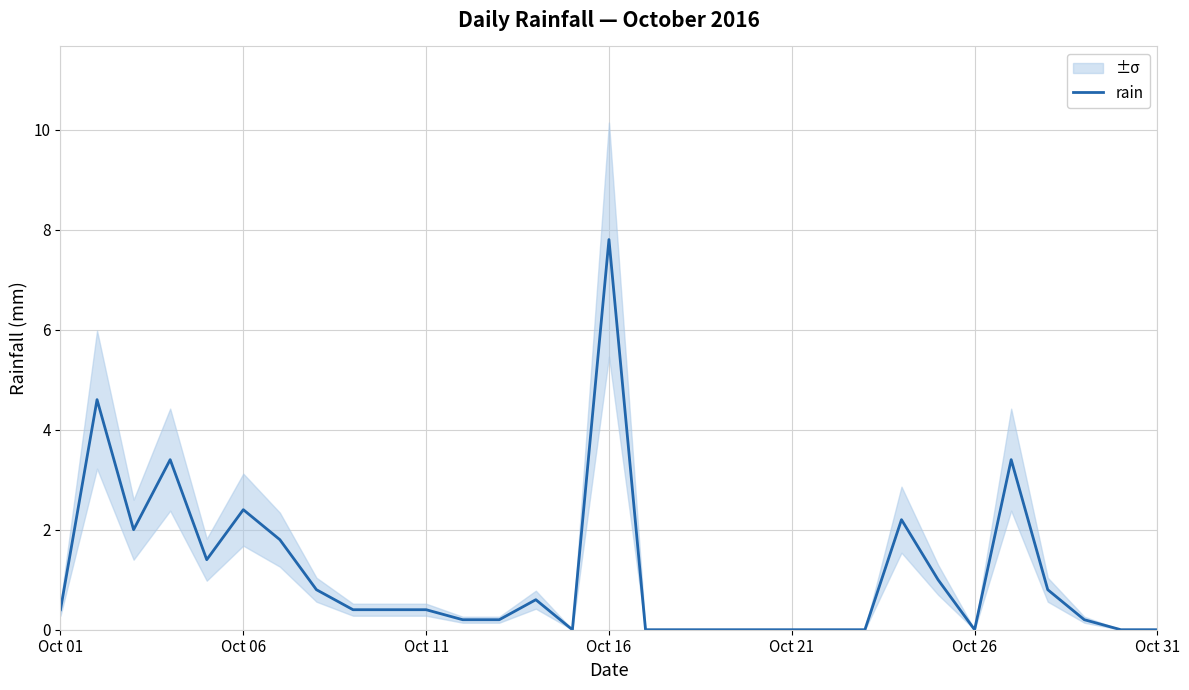

What is the highest value of the rain series?

7.8